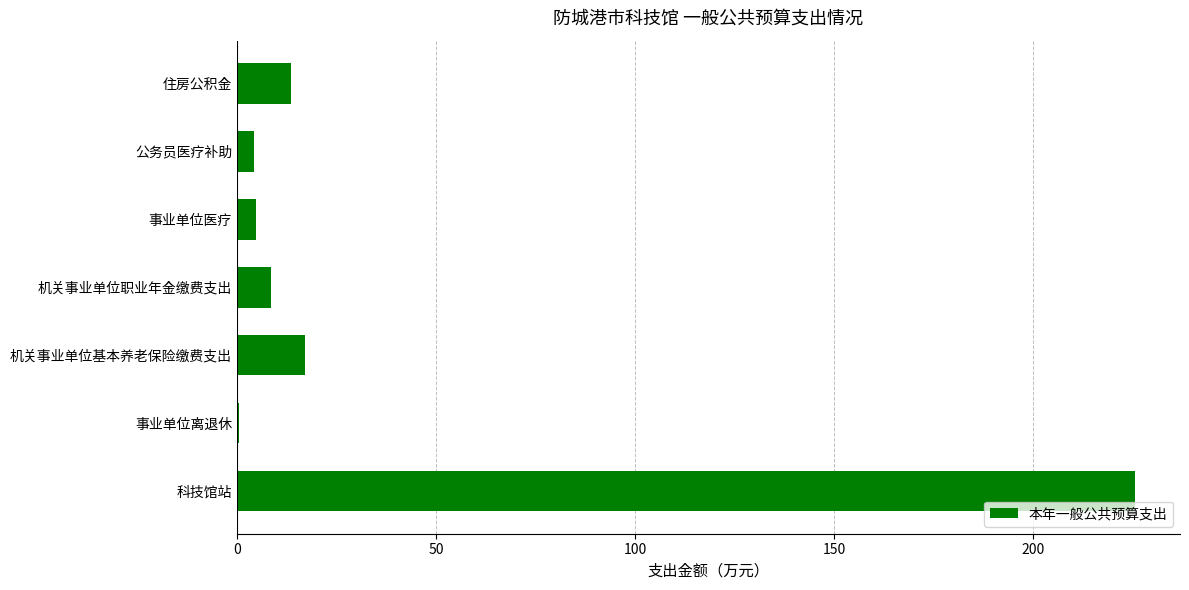

What is the sum of all values?

274.8